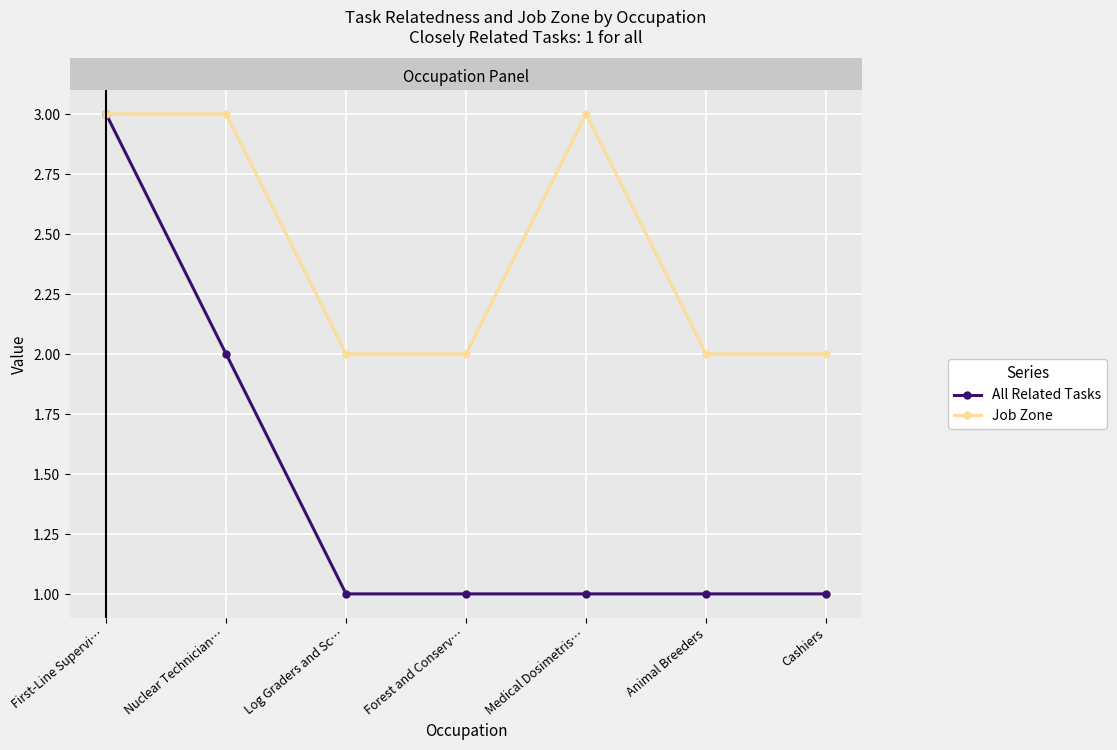

What position from the right is Medical Dosimetris…?

3